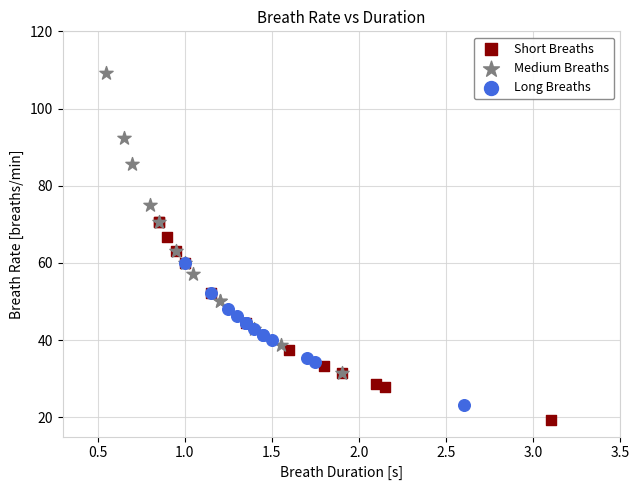

Which series has the largest Y range (max minus min)?

Medium Breaths